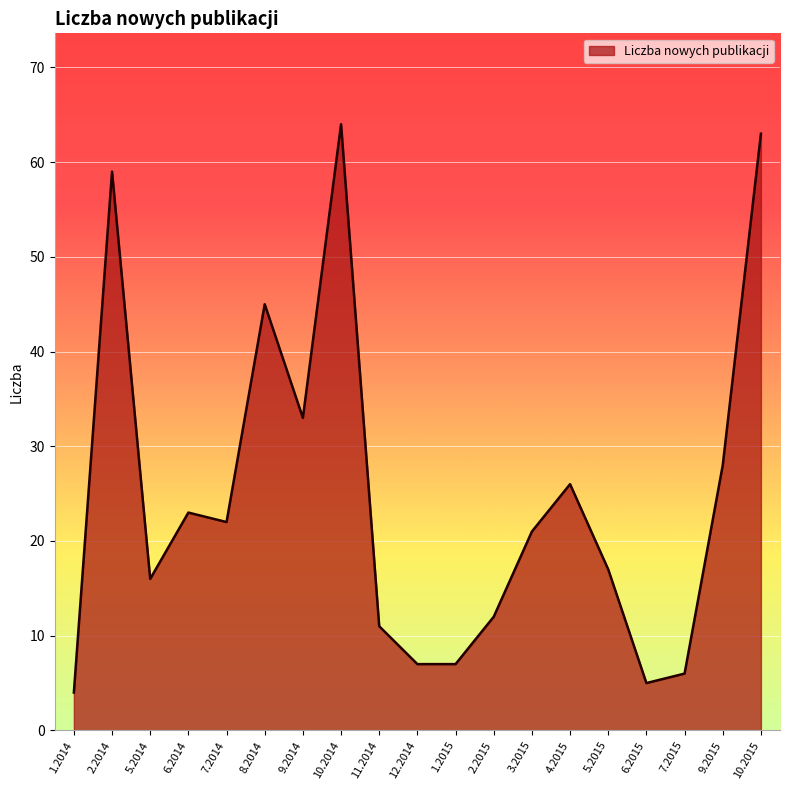

Count the number of data series in this chart.

1